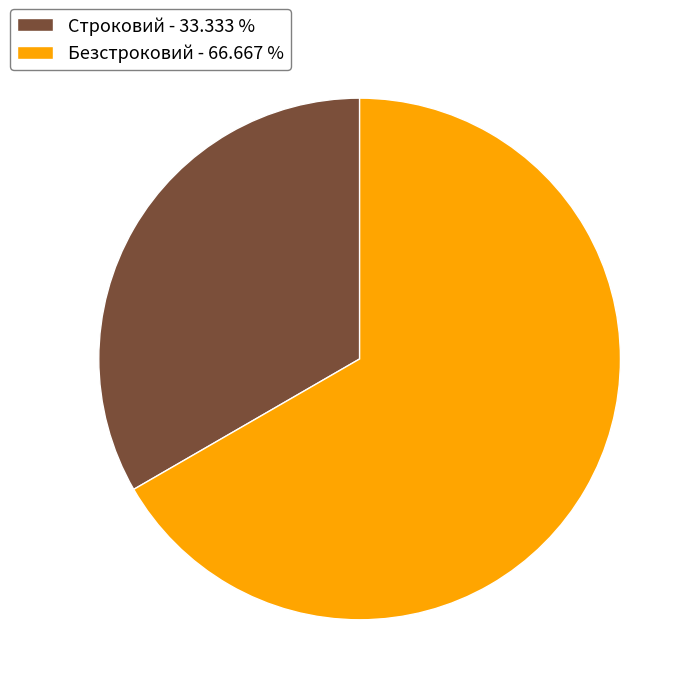

Which slice is the smallest?

Строковий